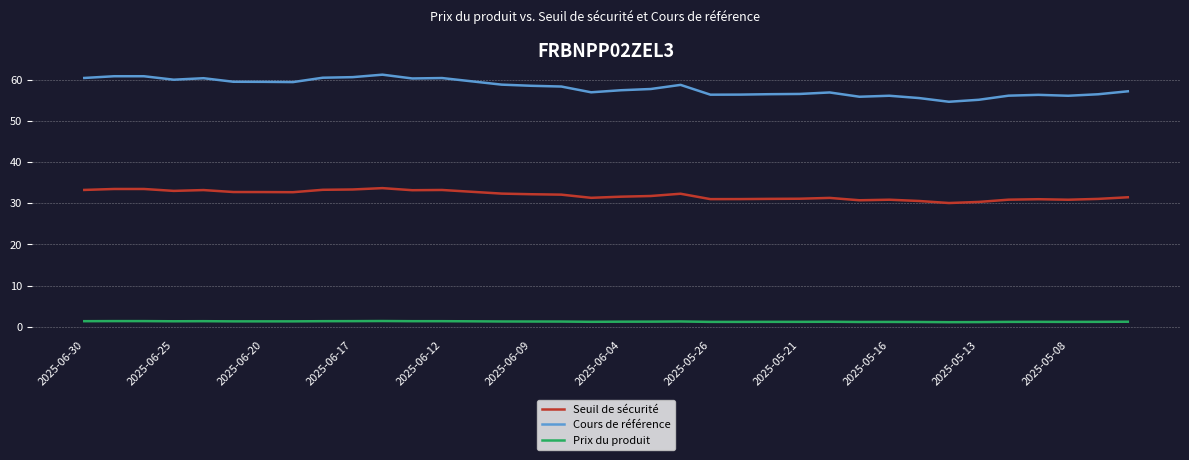

What is the maximum value for Seuil de sécurité?

33.7